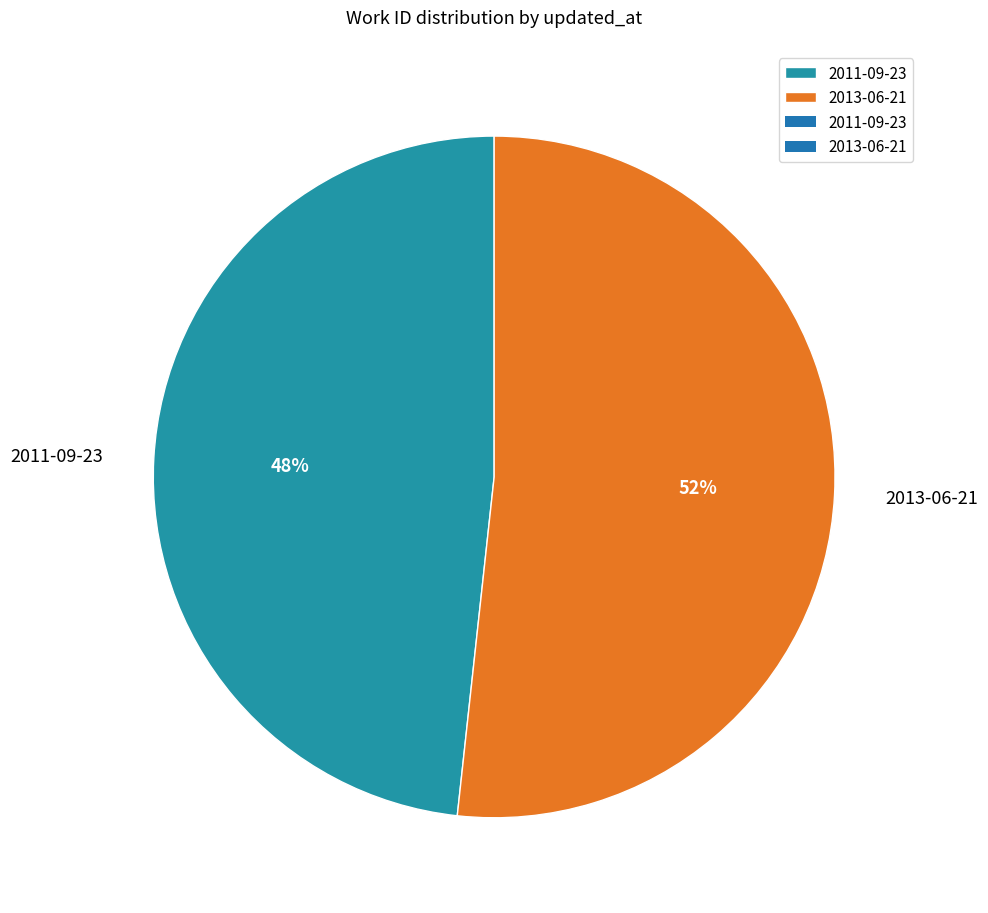

Combined, do 2013-06-21 and 2011-09-23 account for over 50%?

Yes